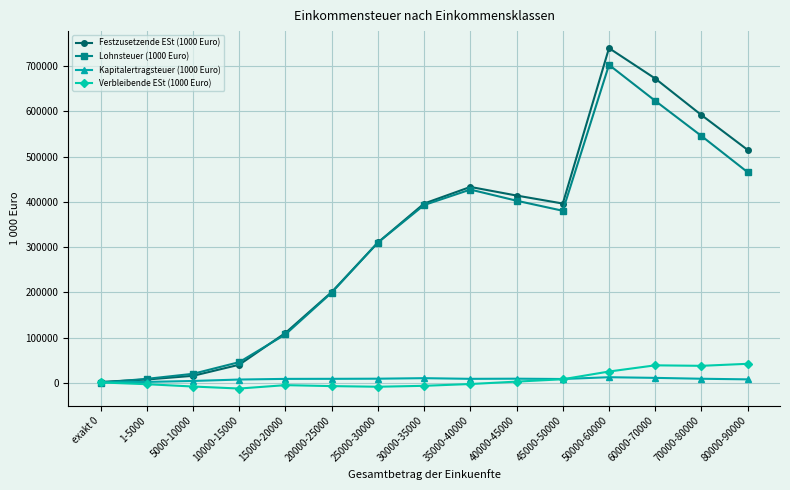

Is it true that Kapitalertragsteuer (1000 Euro) equals 12224 at 50000-60000?

True